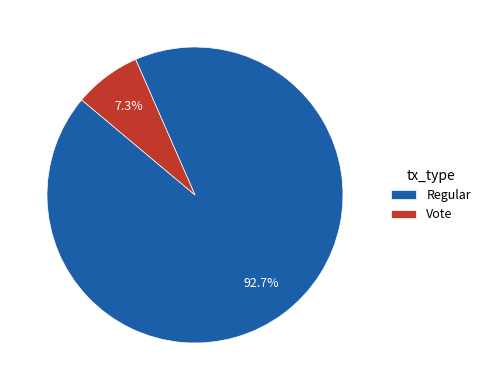

Which category has the biggest portion of the pie?

Regular